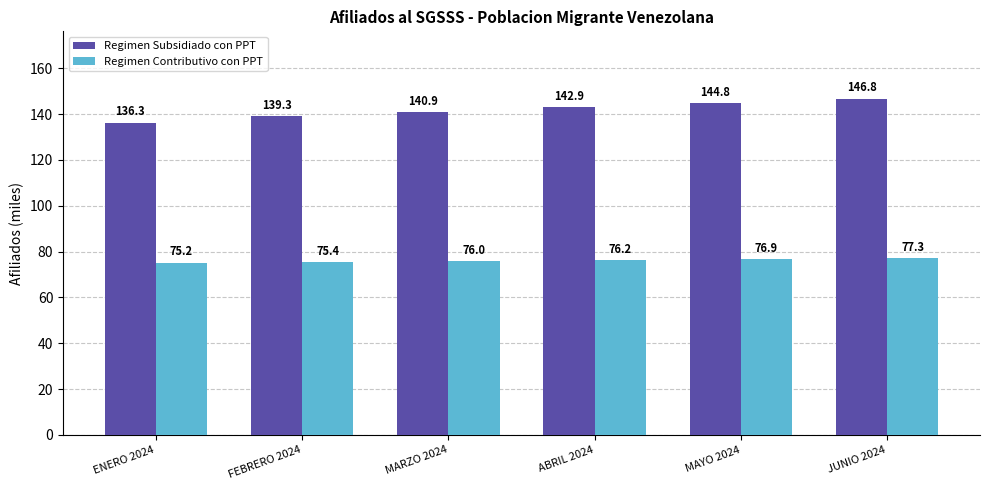

Reading right to left, extract all data points from this chart.

Regimen Subsidiado con PPT: 146.8	144.8	142.9	140.9	139.3	136.3
Regimen Contributivo con PPT: 77.3	76.9	76.2	76.0	75.4	75.2